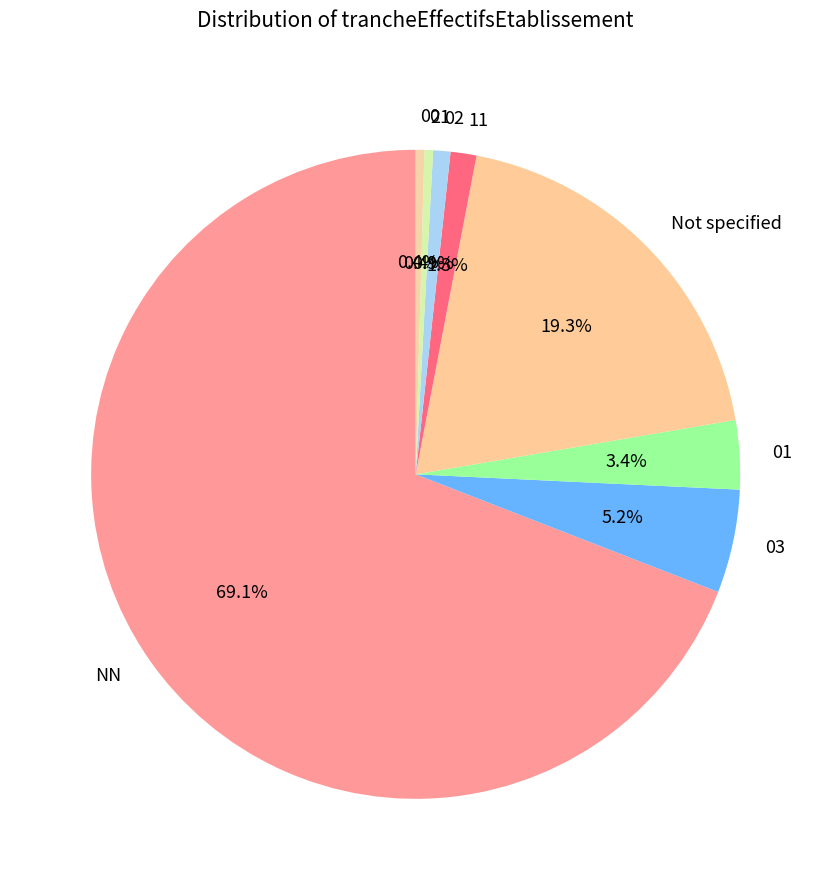

What percentage is NOT represented by 03?

94.8%